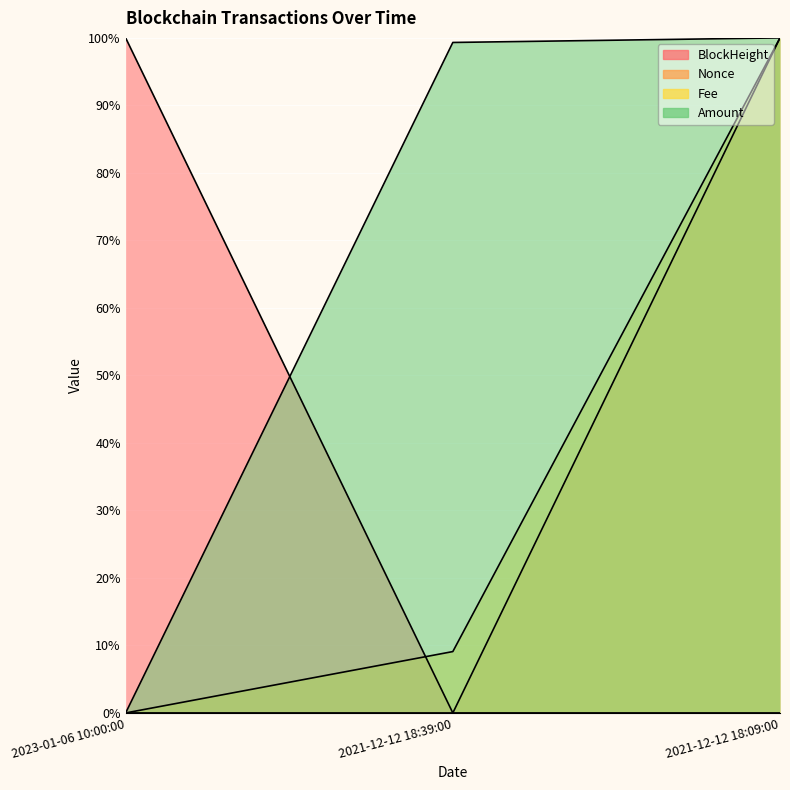

The value of Amount at 2021-12-12 18:09:00 is 168.2. True or false?

False